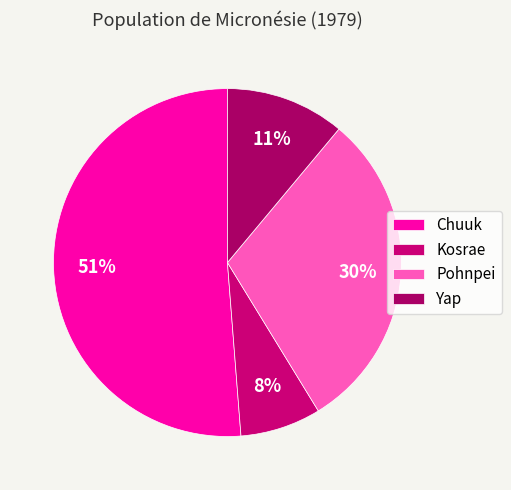

What is the ratio of the value at Yap to the value at Kosrae?

1.5